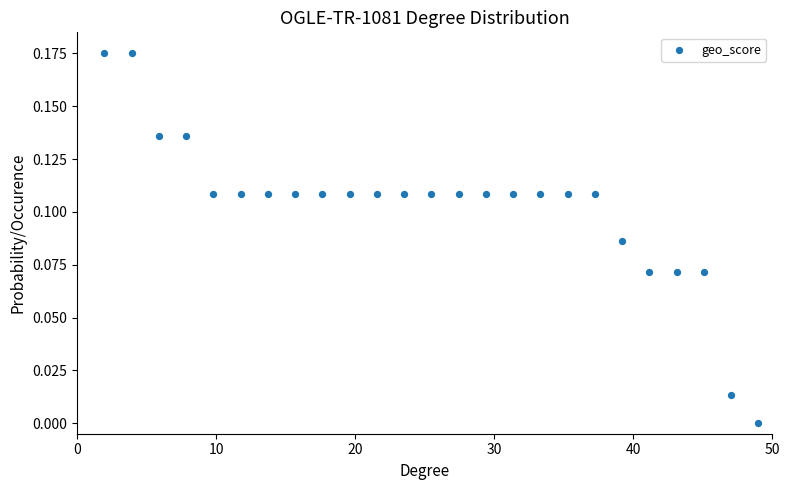

What is the range of X values (max minus min)?

47.0